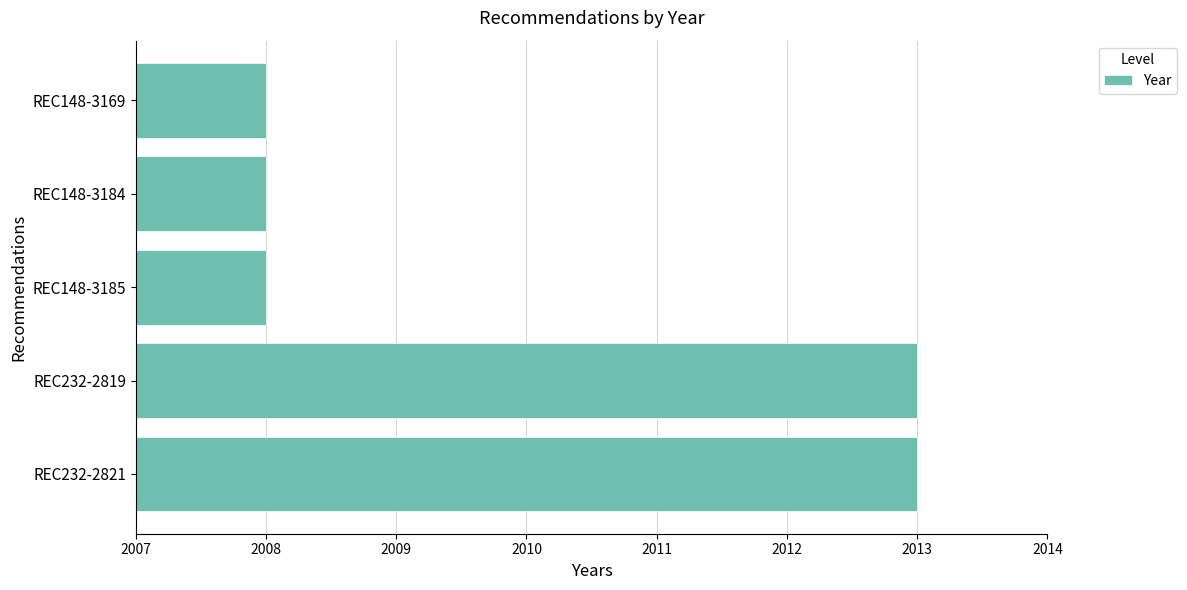

Approximately how many times larger is the value at REC148-3185 compared to REC148-3184?

1.0